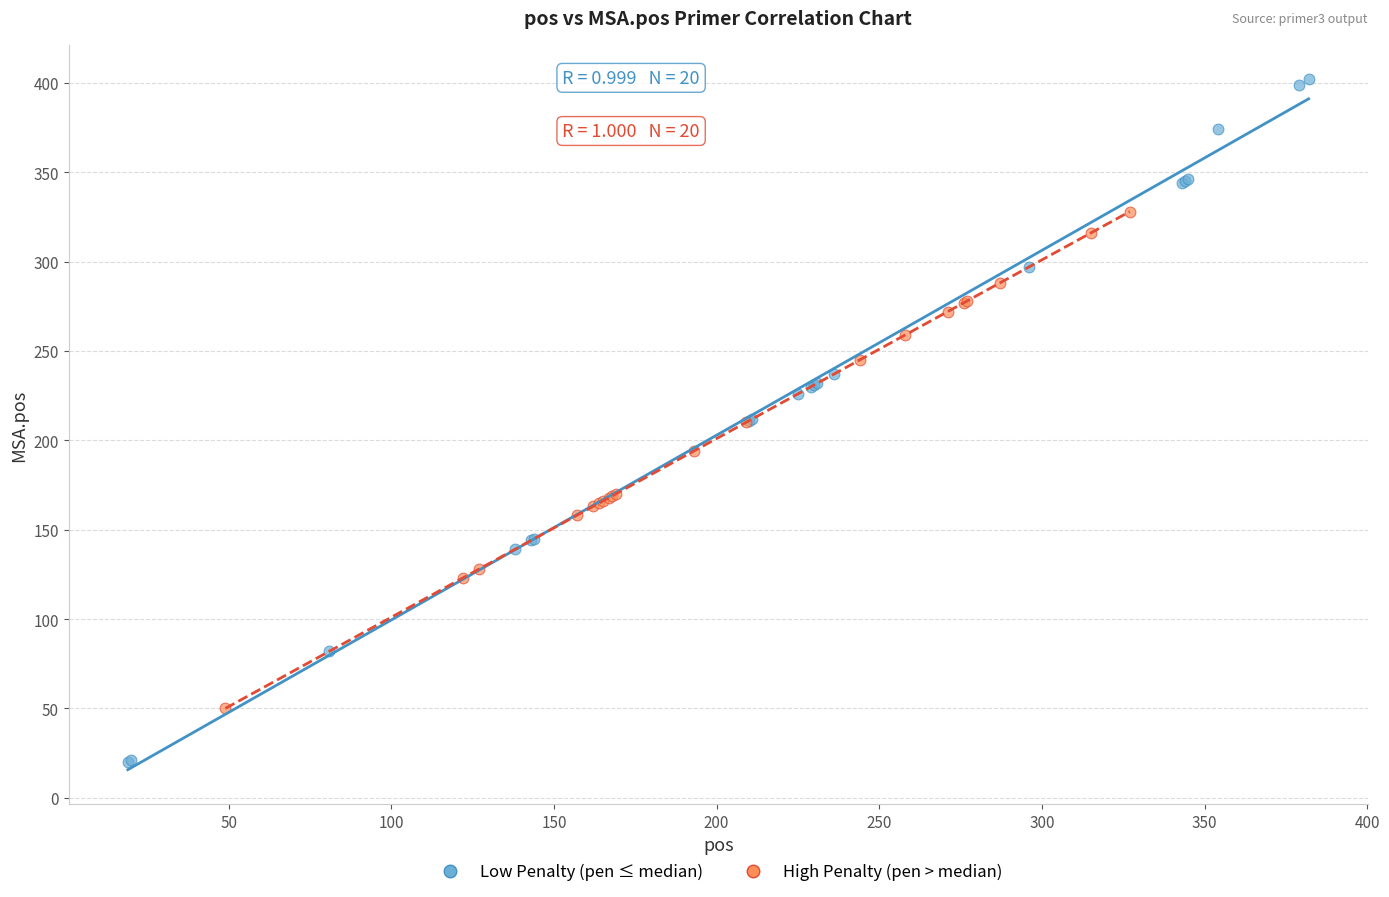

Which series contains the highest Y value?

Low Penalty (pen ≤ median)